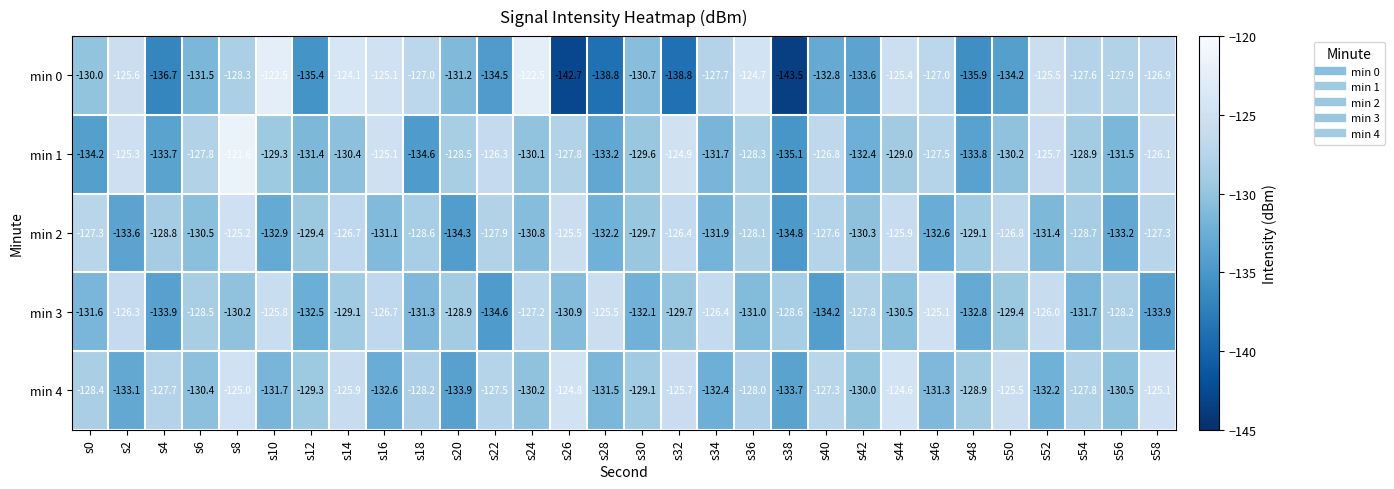

What is the maximum value shown in the chart?

-121.6